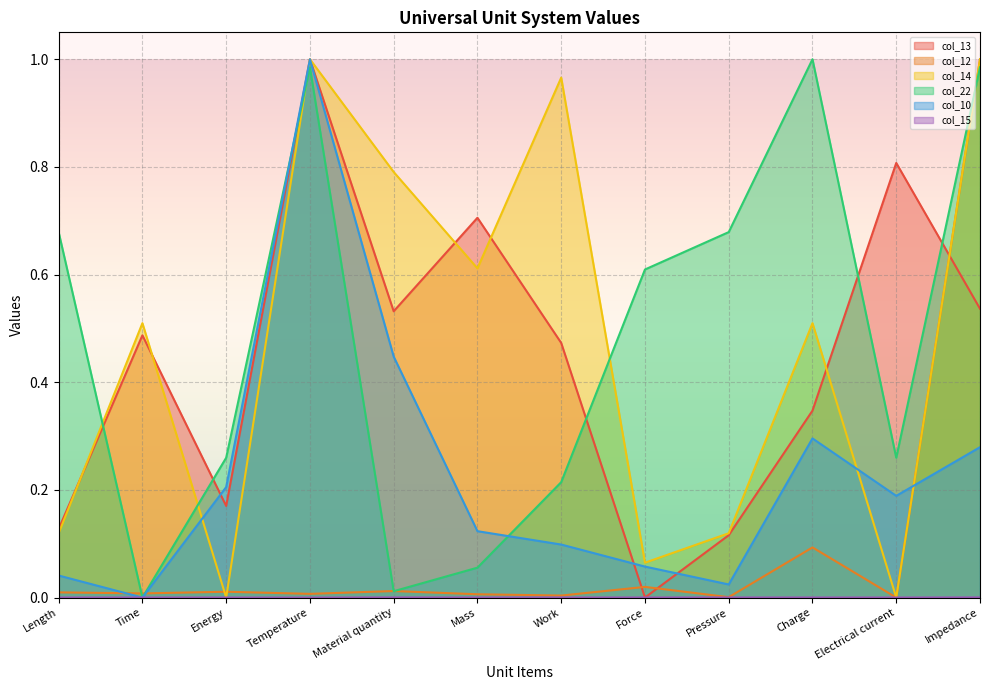

What is the approximate value of col_14 at Time?

0.5